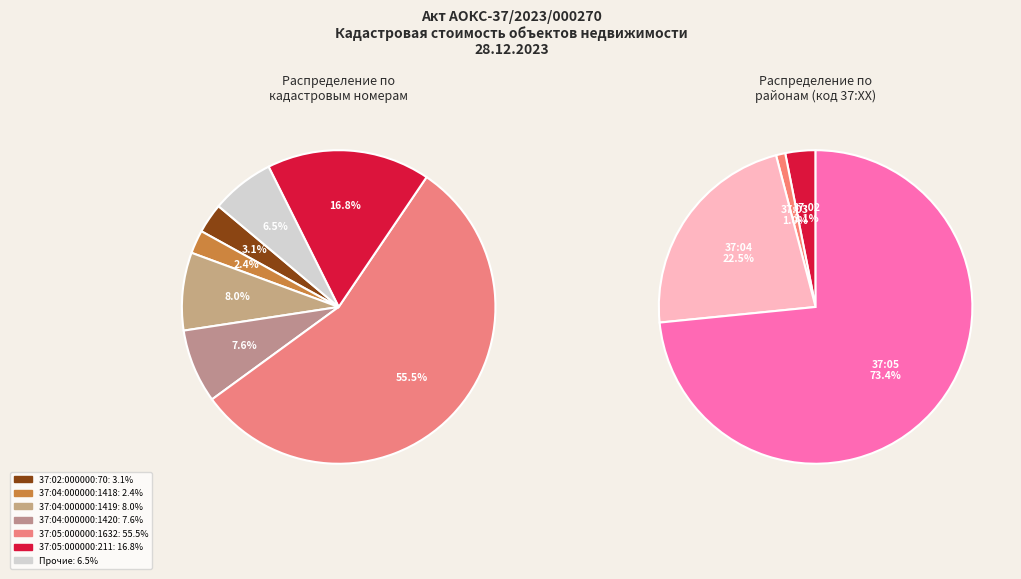

Which slice represents more than half of the pie?

37:05:000000:1632